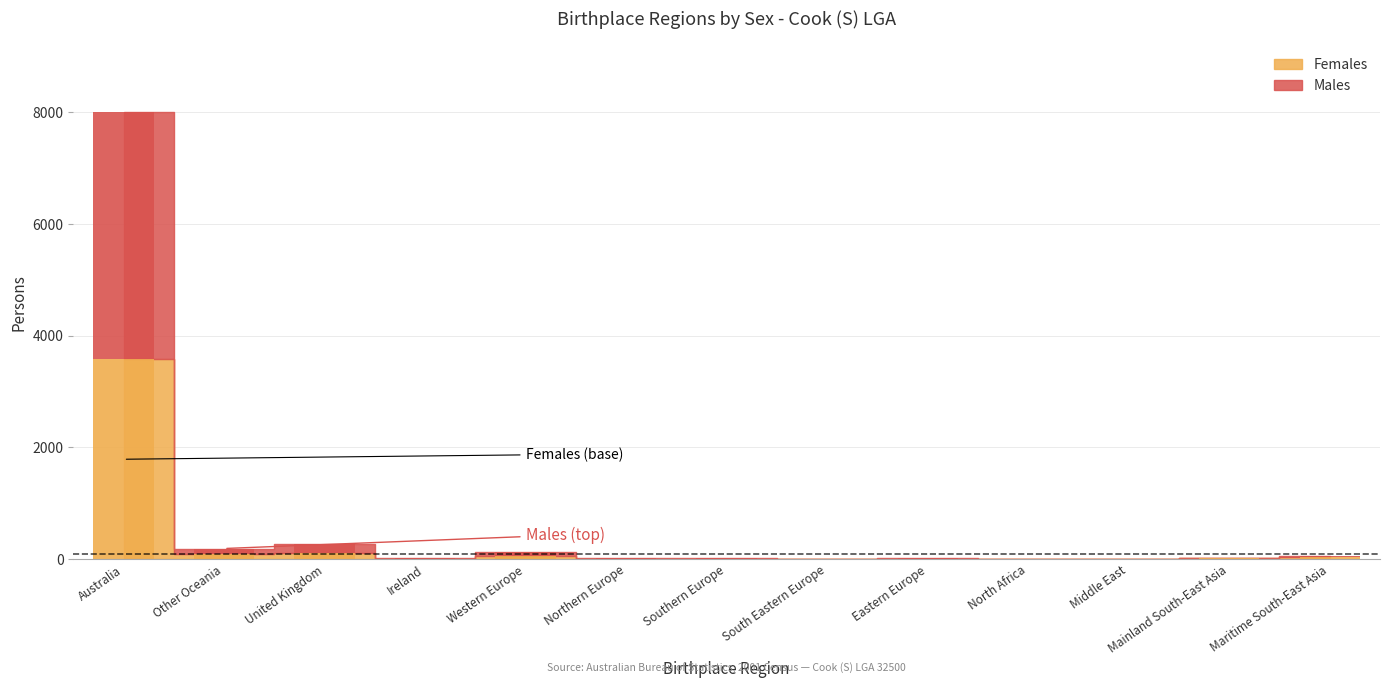

What is the average value of the Females series?

301